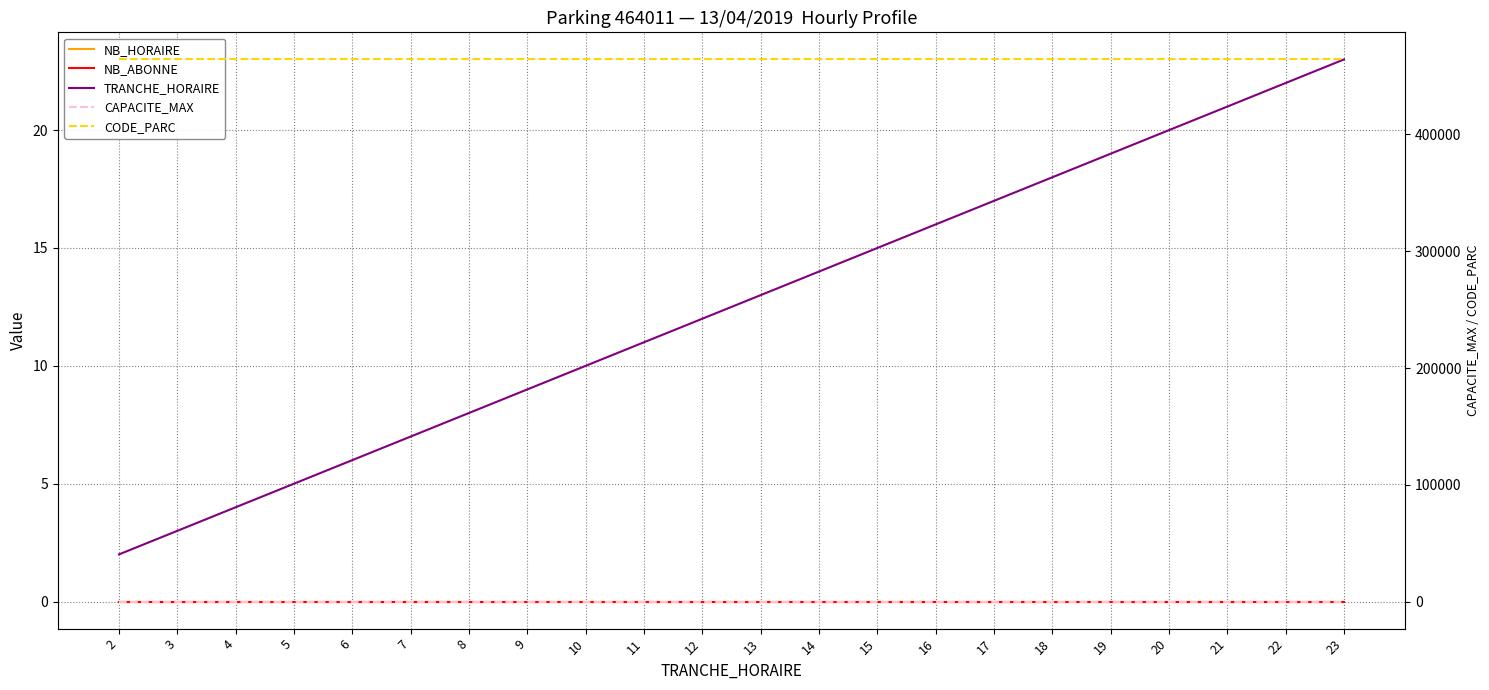

Is it true that NB_ABONNE equals 0 at 7?

True